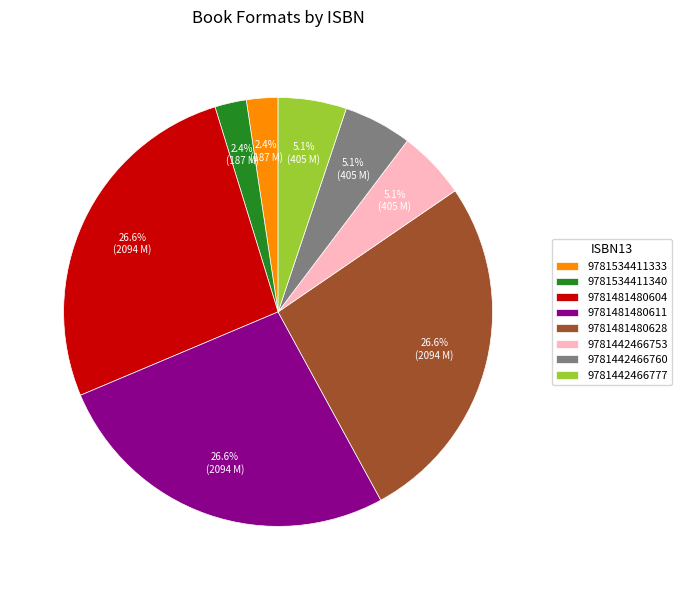

Count the number of slices in the pie.

8